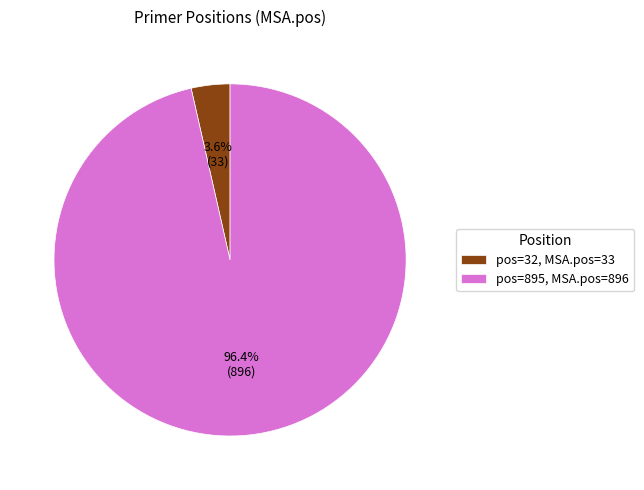

Rank the categories by value from lowest to highest.

pos=32, MSA.pos=33, pos=895, MSA.pos=896